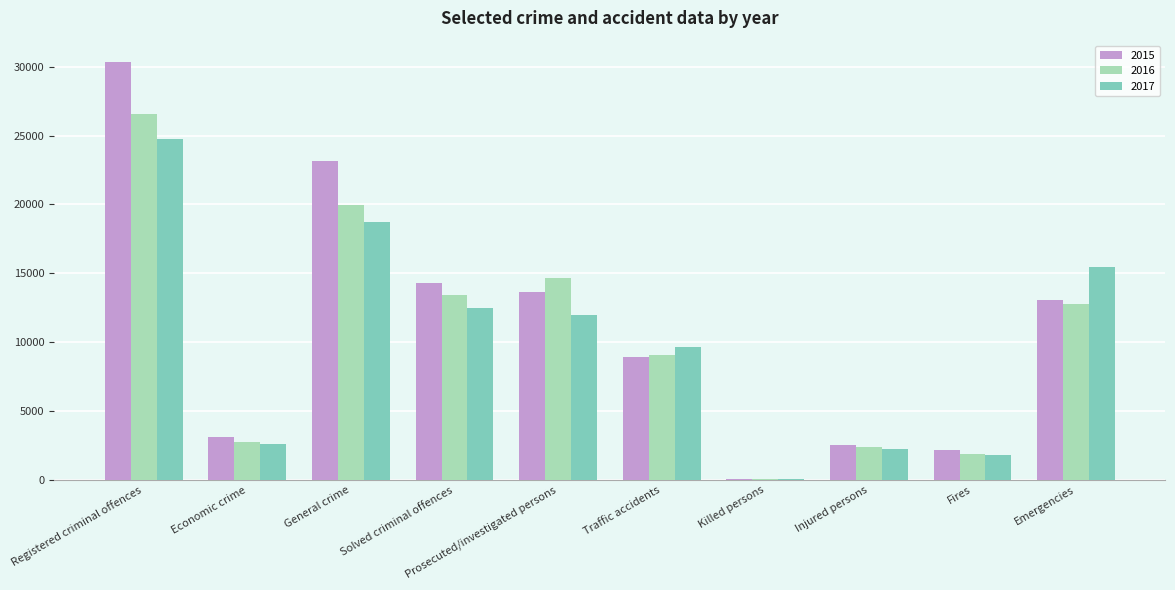

What is the total value across all series at Solved criminal offences?

40116